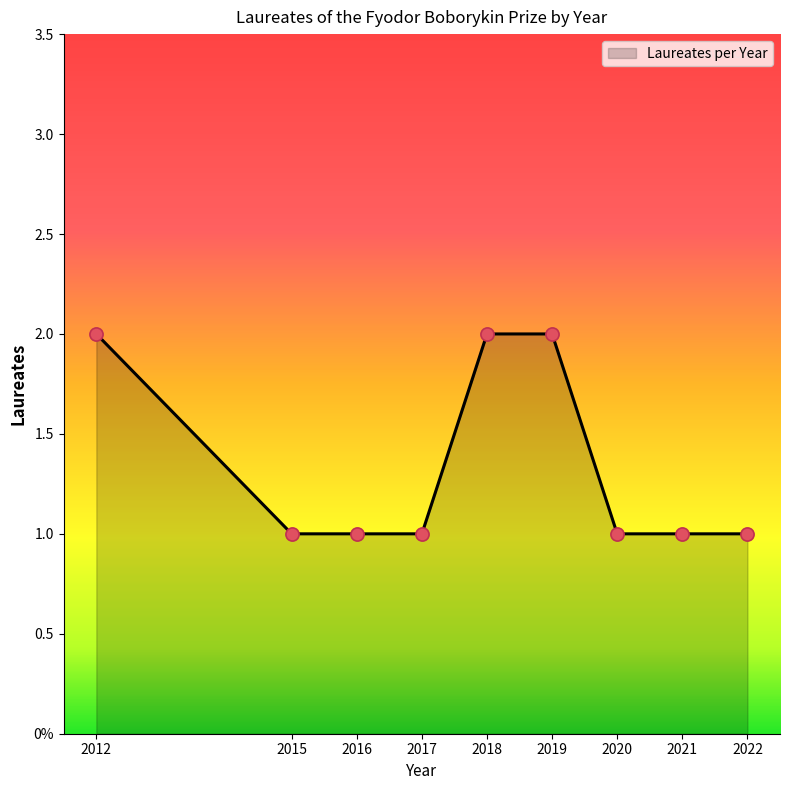

Is this an area chart (filled region under the line)?

Yes